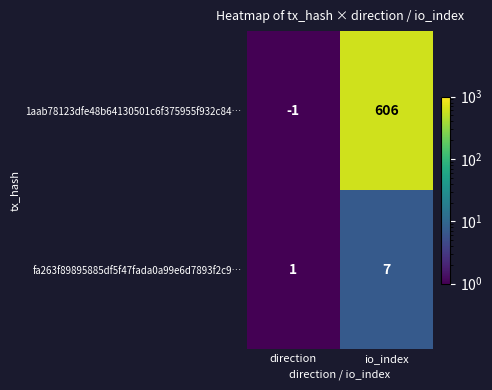

Count the number of categories in the chart.

2